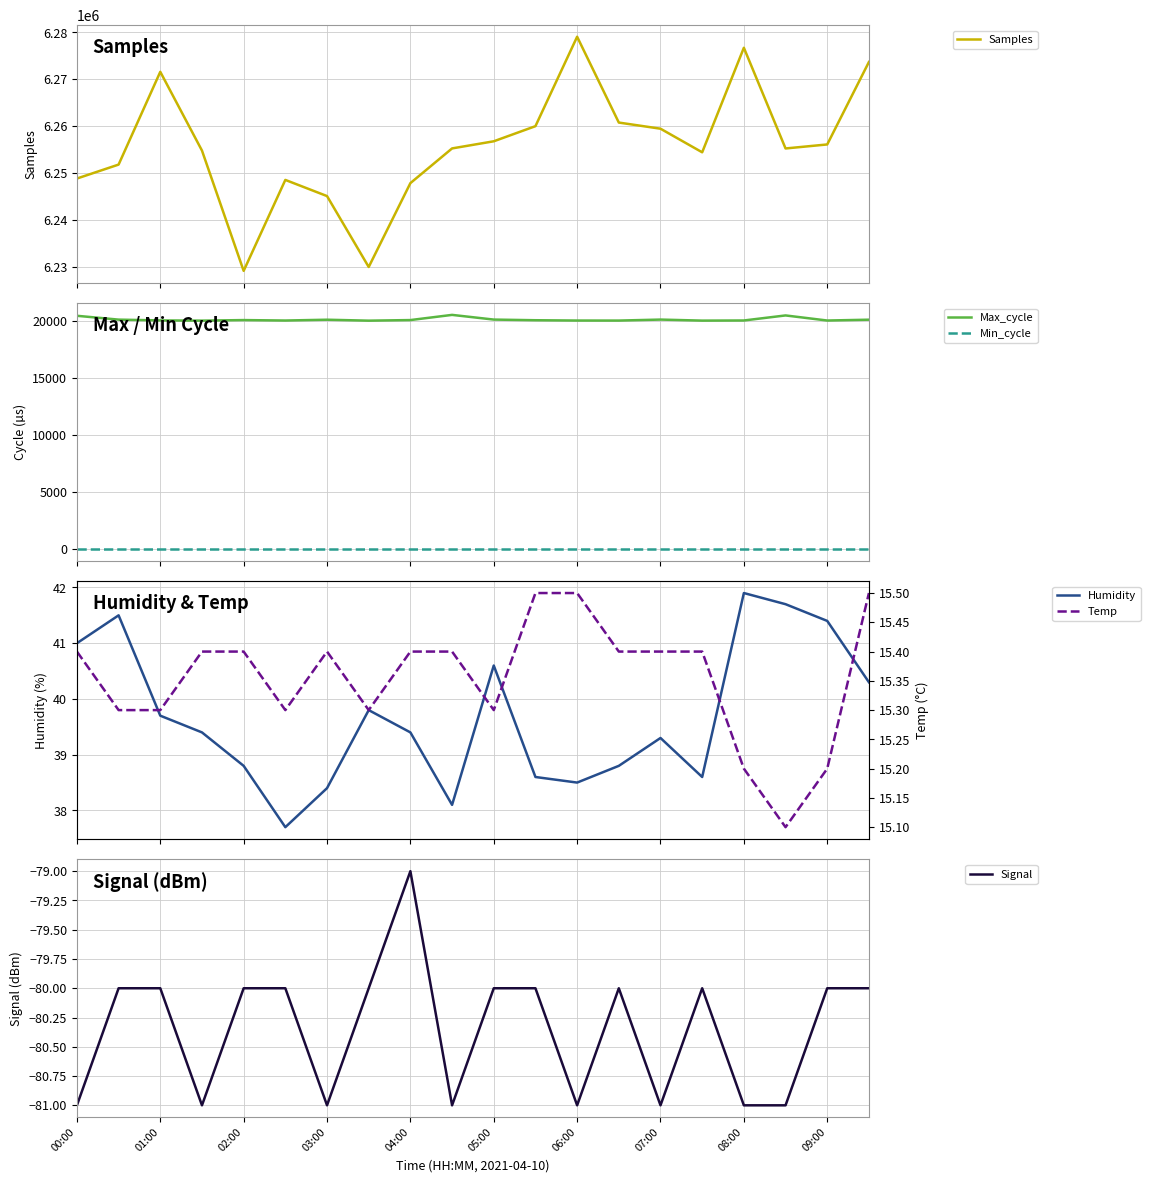

Does the chart display data point markers on the line(s)?

No